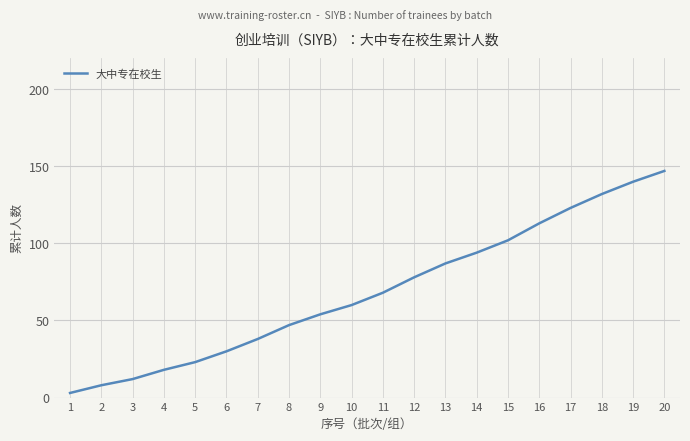

Which label corresponds to the smallest value in the chart?

1